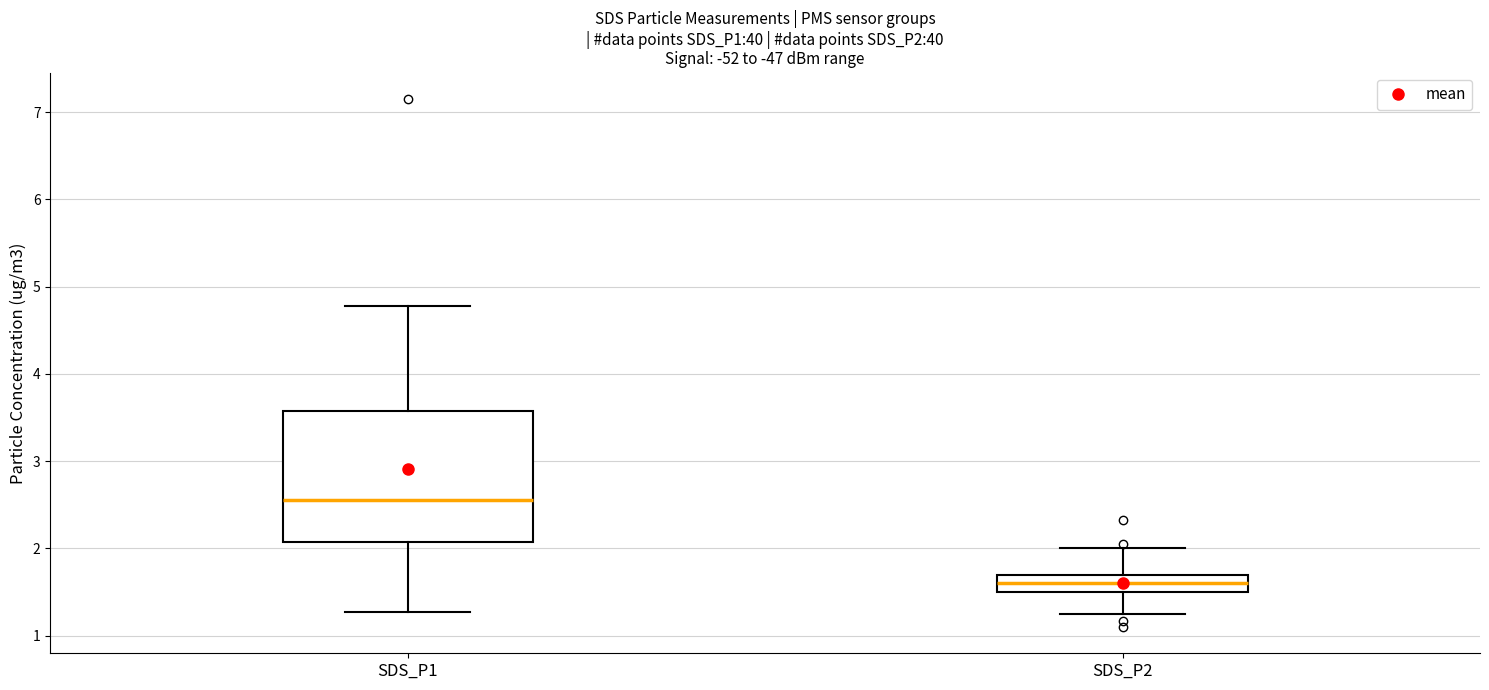

Where is the upper edge of the box for SDS_P1 on the y-axis? The values are not printed on the chart, so give them approximately, as read against the axis.

3.6